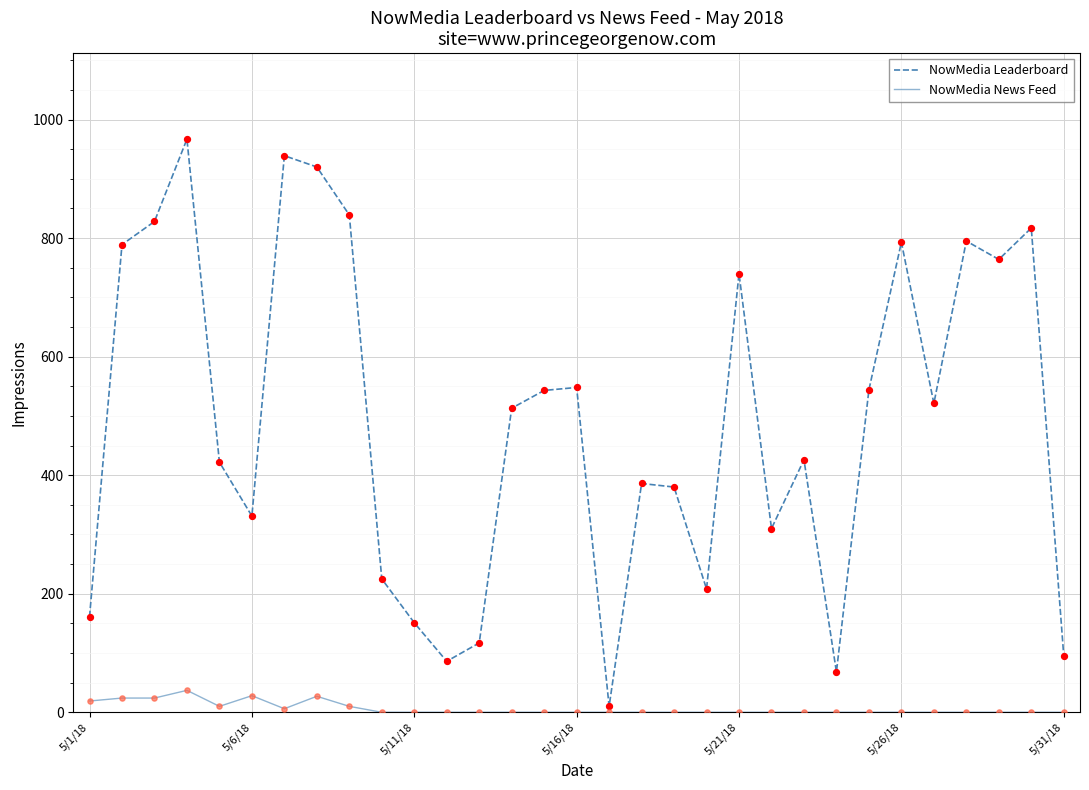

Which series has the largest total across all categories?

NowMedia Leaderboard